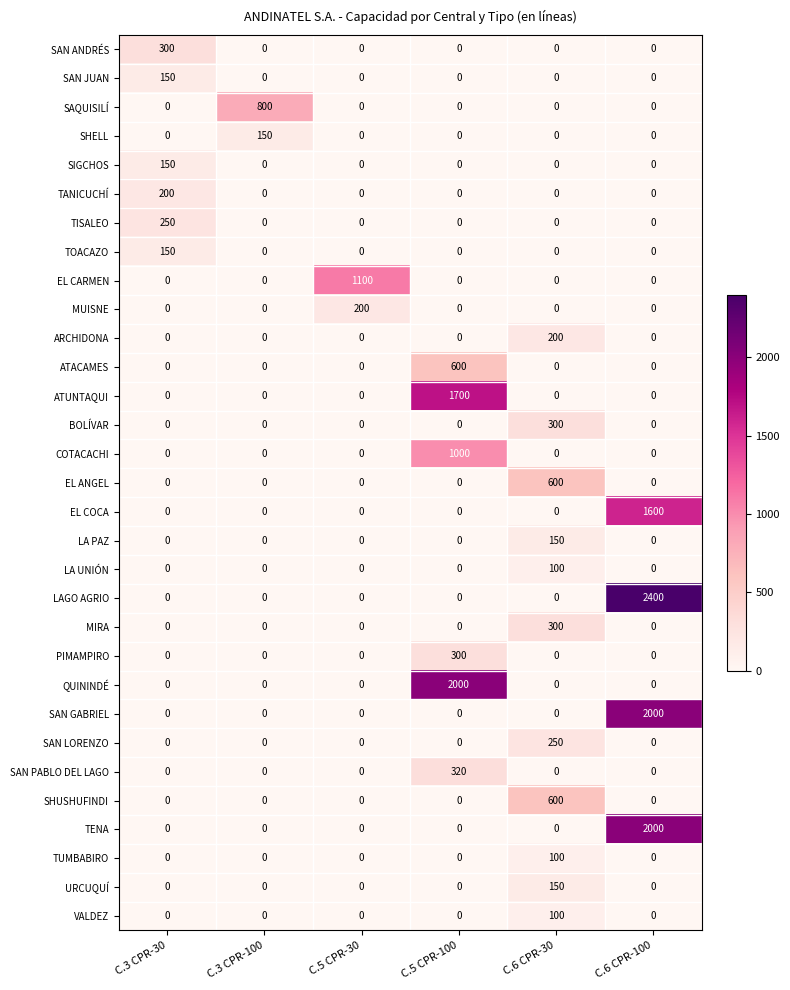

What is the greatest value displayed?

2400